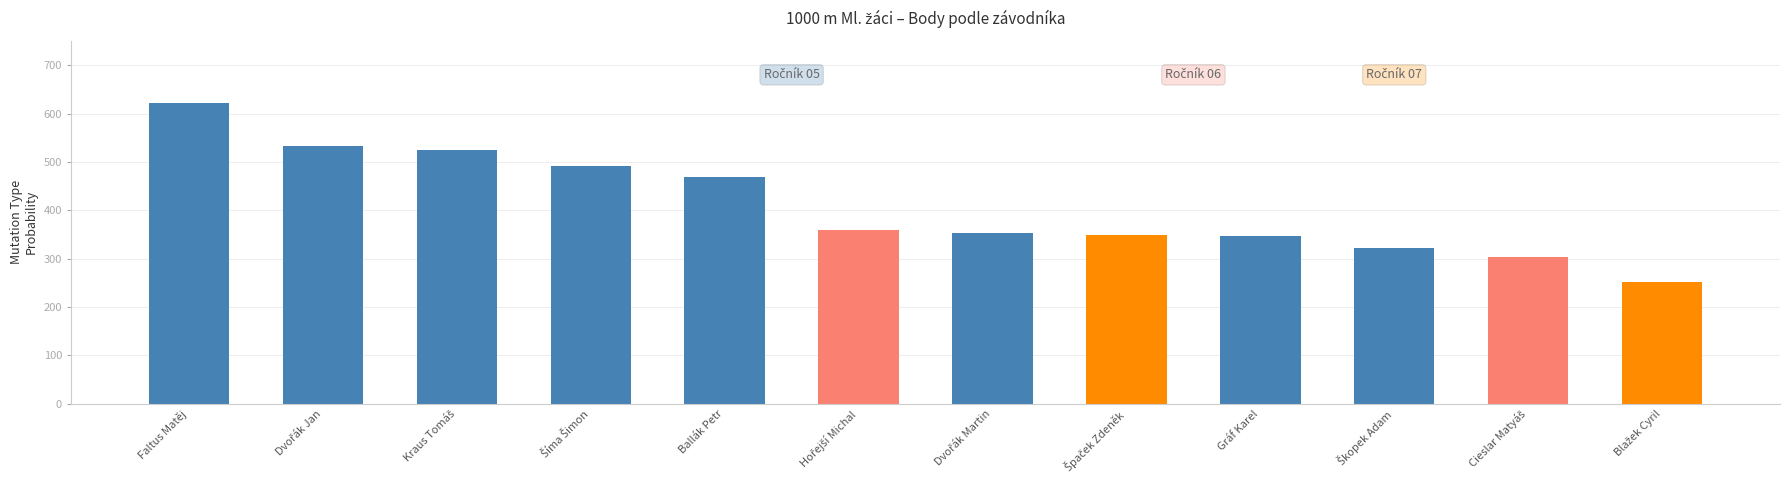

The value at Gráf Karel is 346. True or false?

True